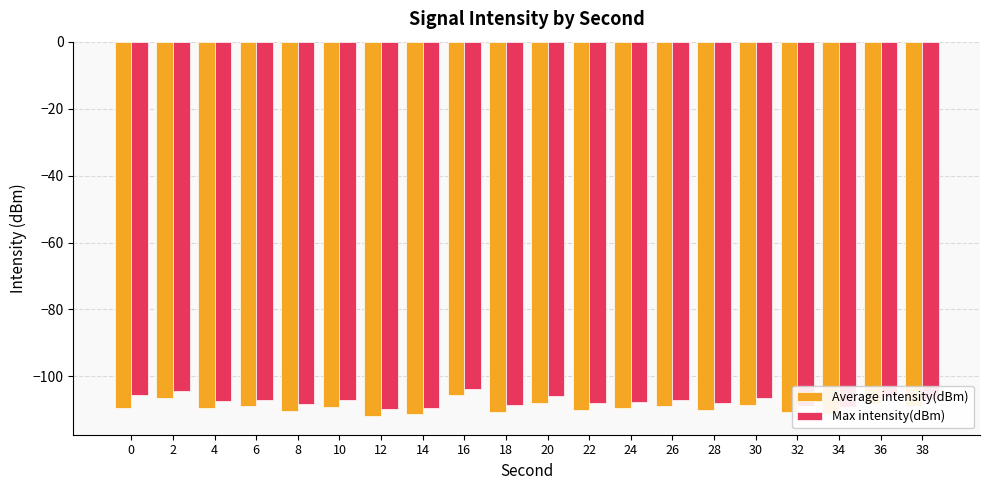

What is the total value across all series at 10?

-216.3